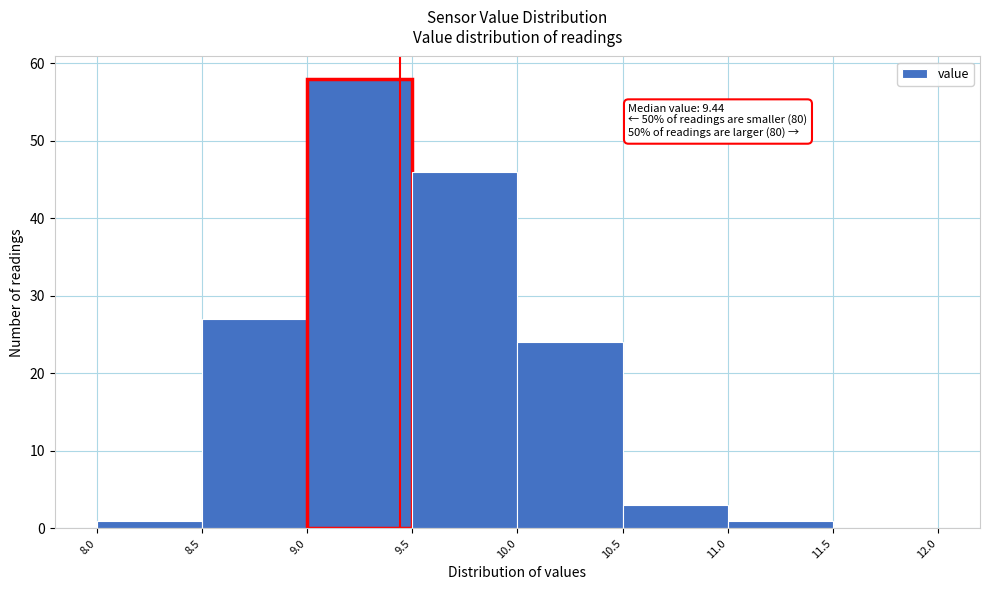

Over which range of the x-axis is the bar tallest?

9.0 to 9.5